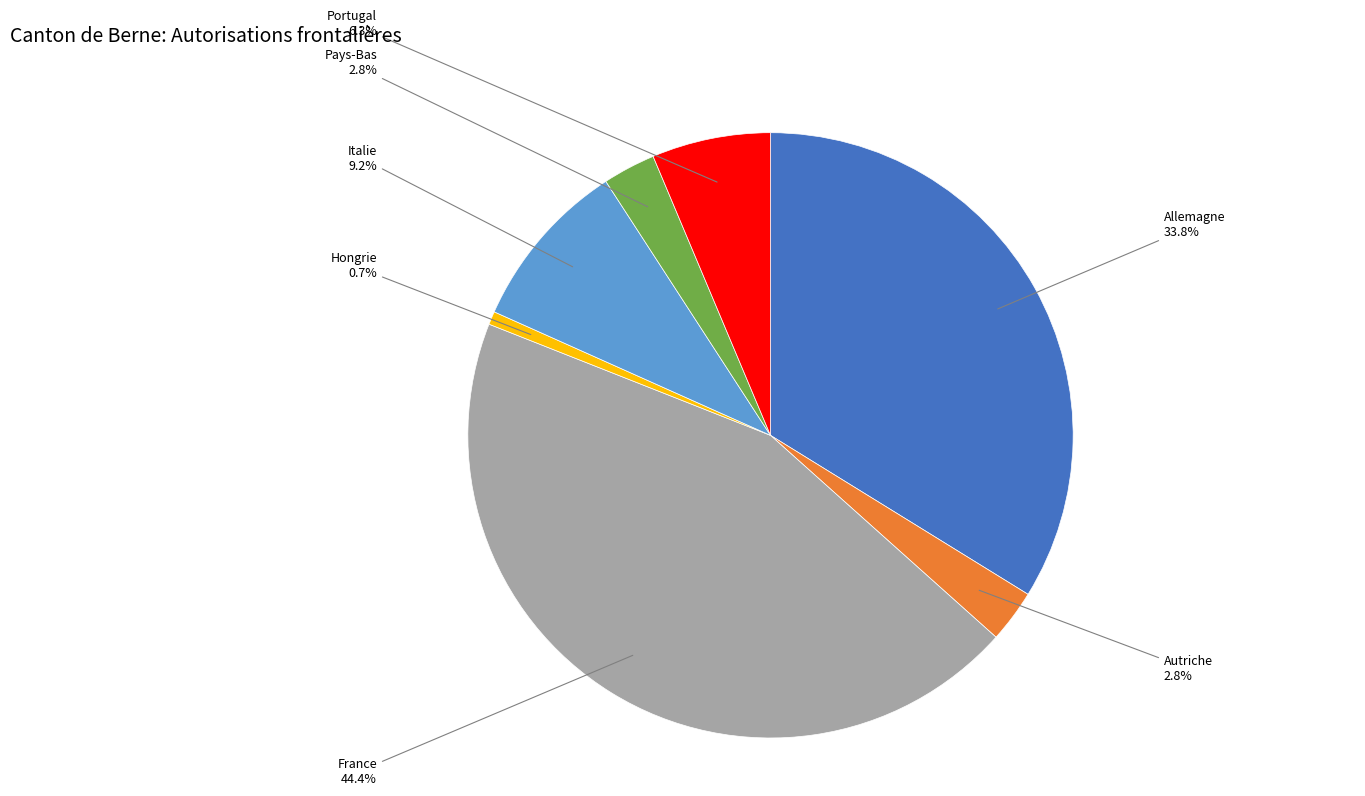

Between Allemagne and France, which is larger?

France